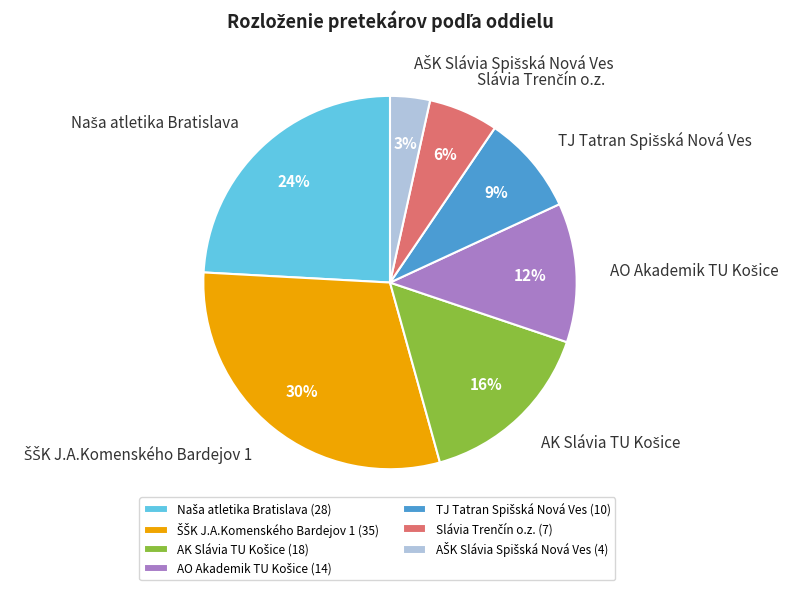

Is there a majority slice in this chart?

No